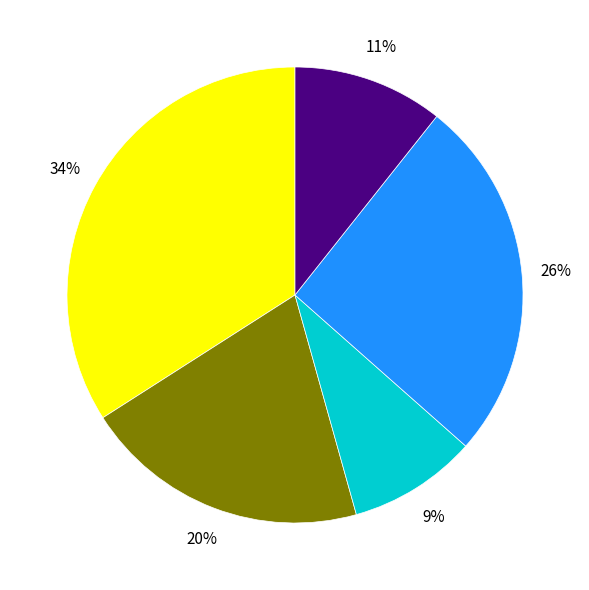

To the nearest percent, what is the difference between the largest and smallest slice percentages?

25%